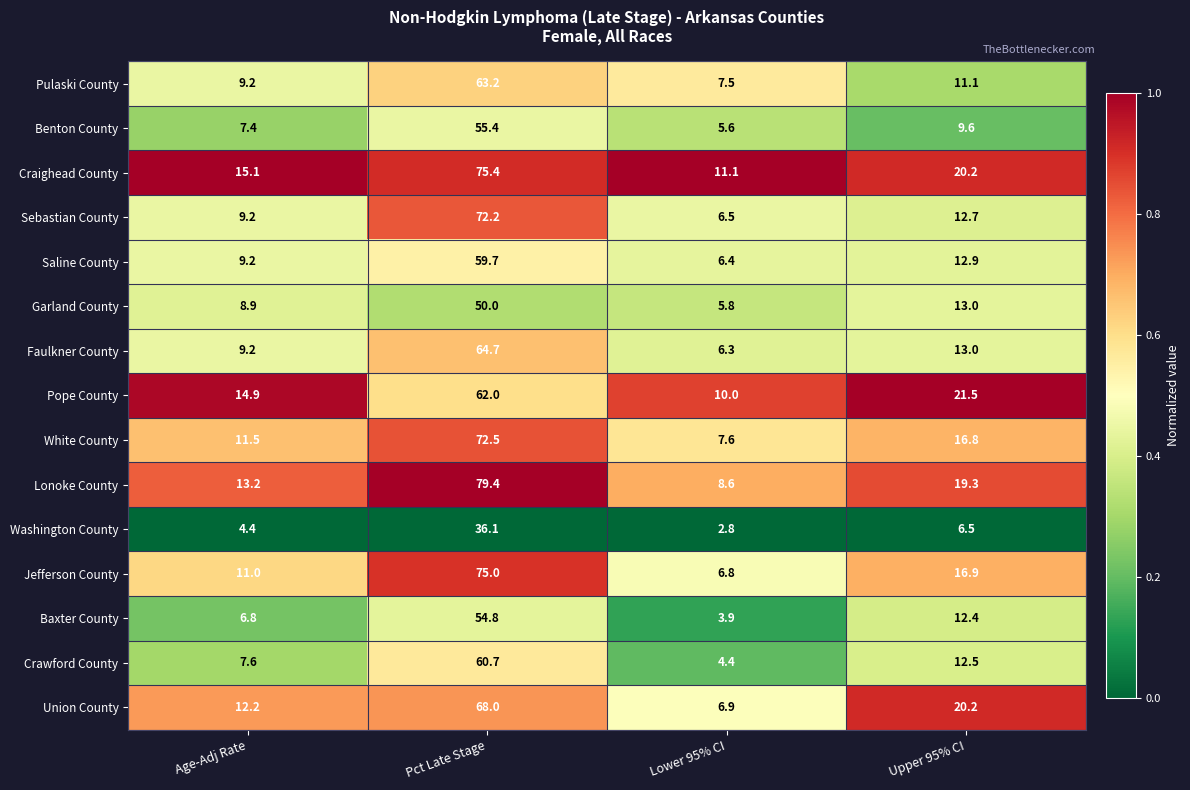

At which label does Washington County first exceed 6?

Pct Late Stage